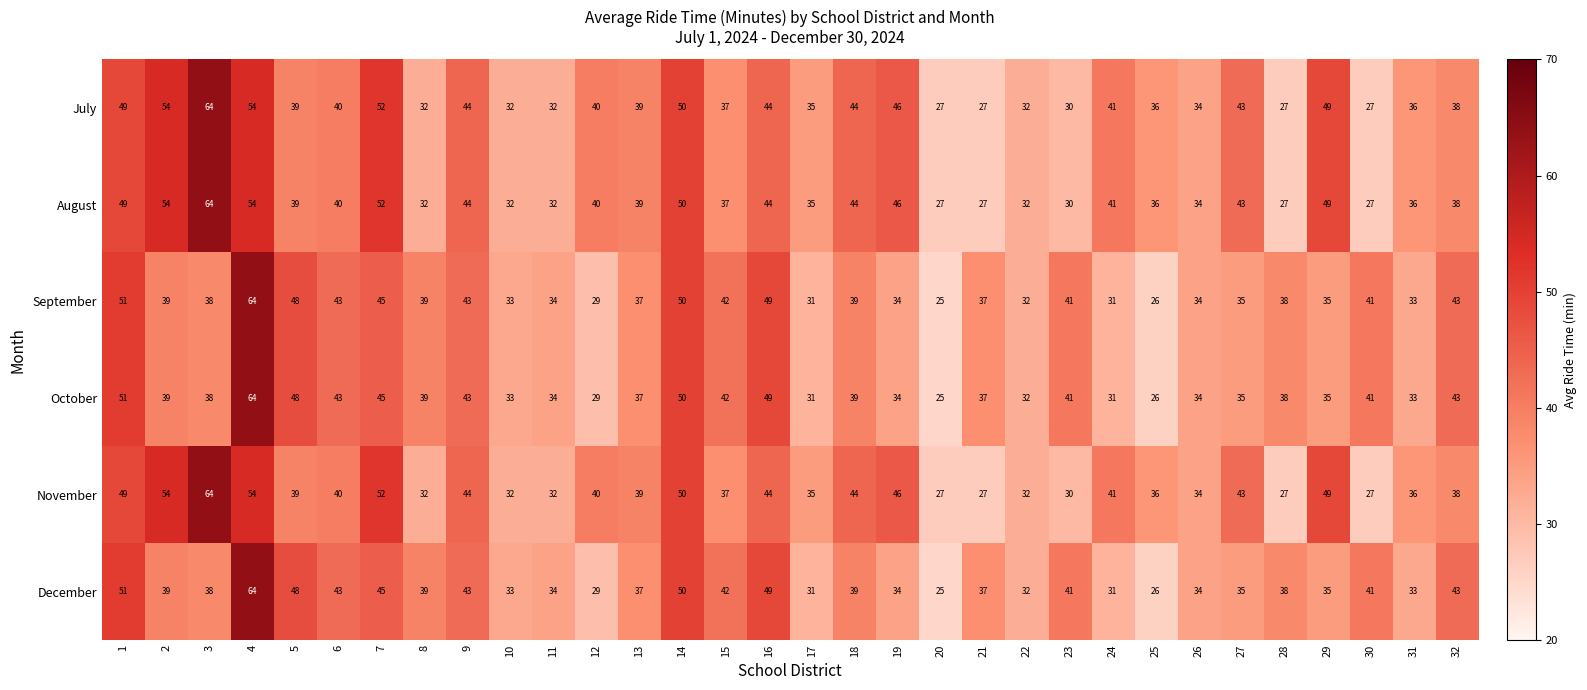

The value of December at 17 is 47. True or false?

False